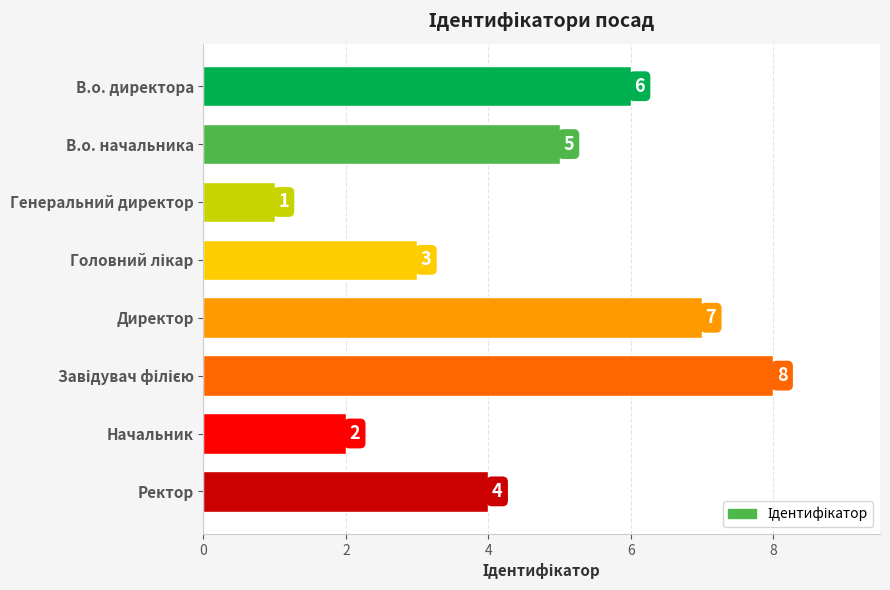

Reading top to bottom, extract all data points from this chart.

6	5	1	3	7	8	2	4